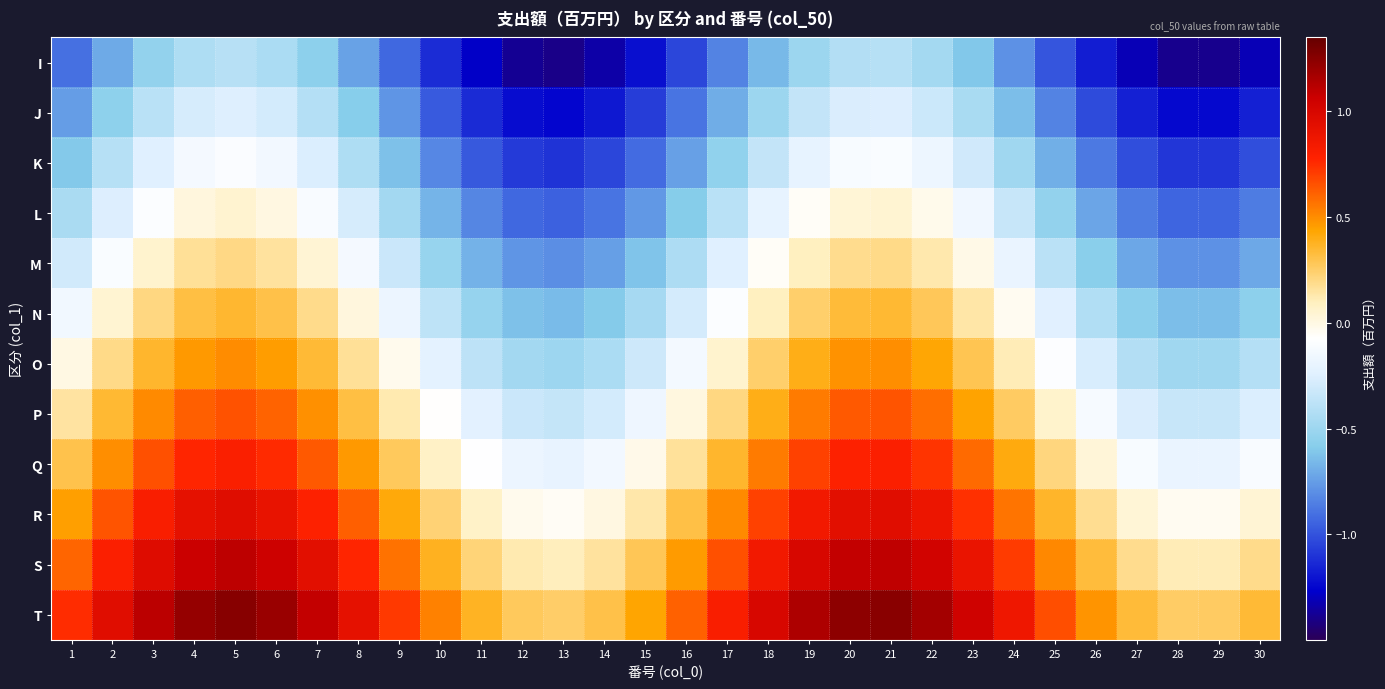

Reading right to left, what are all the values shown in this chart?

I: 30=-1.3	29=-1.4	28=-1.4	27=-1.3	26=-1.2	25=-1.0	24=-0.8	23=-0.6	22=-0.5	21=-0.4	20=-0.4	19=-0.5	18=-0.7	17=-0.8	16=-1.0	15=-1.2	14=-1.3	13=-1.4	12=-1.4	11=-1.3	10=-1.1	9=-0.9	8=-0.7	7=-0.6	6=-0.4	5=-0.4	4=-0.4	3=-0.5	2=-0.7	1=-0.9
J: 30=-1.2	29=-1.2	28=-1.2	27=-1.2	26=-1.0	25=-0.8	24=-0.6	23=-0.5	22=-0.3	21=-0.3	20=-0.3	19=-0.4	18=-0.5	17=-0.7	16=-0.9	15=-1.1	14=-1.2	13=-1.2	12=-1.2	11=-1.1	10=-1.0	9=-0.8	8=-0.6	7=-0.4	6=-0.3	5=-0.3	4=-0.3	3=-0.4	2=-0.6	1=-0.8
K: 30=-1.0	29=-1.1	28=-1.1	27=-1.0	26=-0.9	25=-0.7	24=-0.5	23=-0.3	22=-0.2	21=-0.1	20=-0.1	19=-0.2	18=-0.4	17=-0.5	16=-0.7	15=-0.9	14=-1.0	13=-1.1	12=-1.1	11=-1.0	10=-0.8	9=-0.6	8=-0.4	7=-0.3	6=-0.1	5=-0.1	4=-0.1	3=-0.2	2=-0.4	1=-0.6
L: 30=-0.9	29=-0.9	28=-0.9	27=-0.9	26=-0.7	25=-0.5	24=-0.3	23=-0.2	22=-0.0	21=0.0	20=0.0	19=-0.1	18=-0.2	17=-0.4	16=-0.6	15=-0.8	14=-0.9	13=-0.9	12=-0.9	11=-0.8	10=-0.7	9=-0.5	8=-0.3	7=-0.1	6=0.0	5=0.0	4=0.0	3=-0.1	2=-0.3	1=-0.4
M: 30=-0.7	29=-0.8	28=-0.8	27=-0.7	26=-0.6	25=-0.4	24=-0.2	23=-0.0	22=0.1	21=0.2	20=0.2	19=0.1	18=-0.1	17=-0.2	16=-0.4	15=-0.6	14=-0.7	13=-0.8	12=-0.8	11=-0.7	10=-0.5	9=-0.3	8=-0.1	7=0.0	6=0.2	5=0.2	4=0.2	3=0.1	2=-0.1	1=-0.3
N: 30=-0.6	29=-0.6	28=-0.6	27=-0.6	26=-0.4	25=-0.2	24=-0.0	23=0.1	22=0.3	21=0.3	20=0.3	19=0.2	18=0.1	17=-0.1	16=-0.3	15=-0.5	14=-0.6	13=-0.6	12=-0.6	11=-0.5	10=-0.4	9=-0.2	8=0.0	7=0.2	6=0.3	5=0.3	4=0.3	3=0.2	2=0.0	1=-0.1
O: 30=-0.4	29=-0.5	28=-0.5	27=-0.4	26=-0.3	25=-0.1	24=0.1	23=0.3	22=0.4	21=0.5	20=0.5	19=0.4	18=0.2	17=0.1	16=-0.1	15=-0.3	14=-0.4	13=-0.5	12=-0.5	11=-0.4	10=-0.2	9=-0.0	8=0.2	7=0.3	6=0.5	5=0.5	4=0.5	3=0.4	2=0.2	1=0.0
P: 30=-0.3	29=-0.3	28=-0.3	27=-0.3	26=-0.1	25=0.1	24=0.3	23=0.4	22=0.6	21=0.6	20=0.6	19=0.5	18=0.4	17=0.2	16=0.0	15=-0.2	14=-0.3	13=-0.3	12=-0.3	11=-0.2	10=-0.1	9=0.1	8=0.3	7=0.5	6=0.6	5=0.6	4=0.6	3=0.5	2=0.3	1=0.1
Q: 30=-0.1	29=-0.2	28=-0.2	27=-0.1	26=0.0	25=0.2	24=0.4	23=0.6	22=0.7	21=0.8	20=0.8	19=0.7	18=0.5	17=0.4	16=0.2	15=-0.0	14=-0.1	13=-0.2	12=-0.2	11=-0.1	10=0.1	9=0.3	8=0.5	7=0.6	6=0.8	5=0.8	4=0.8	3=0.7	2=0.5	1=0.3
R: 30=0.0	29=-0.0	28=-0.0	27=0.0	26=0.2	25=0.4	24=0.6	23=0.7	22=0.9	21=0.9	20=0.9	19=0.8	18=0.7	17=0.5	16=0.3	15=0.1	14=0.0	13=-0.0	12=-0.0	11=0.1	10=0.2	9=0.4	8=0.6	7=0.8	6=0.9	5=0.9	4=0.9	3=0.8	2=0.6	1=0.4
S: 30=0.2	29=0.1	28=0.1	27=0.2	26=0.3	25=0.5	24=0.7	23=0.9	22=1.0	21=1.1	20=1.1	19=1.0	18=0.8	17=0.7	16=0.5	15=0.3	14=0.2	13=0.1	12=0.1	11=0.2	10=0.4	9=0.6	8=0.8	7=0.9	6=1.1	5=1.1	4=1.1	3=1.0	2=0.8	1=0.6
T: 30=0.3	29=0.3	28=0.3	27=0.3	26=0.5	25=0.7	24=0.9	23=1.0	22=1.2	21=1.2	20=1.2	19=1.1	18=1.0	17=0.8	16=0.6	15=0.4	14=0.3	13=0.3	12=0.3	11=0.4	10=0.5	9=0.7	8=0.9	7=1.1	6=1.2	5=1.2	4=1.2	3=1.1	2=0.9	1=0.8